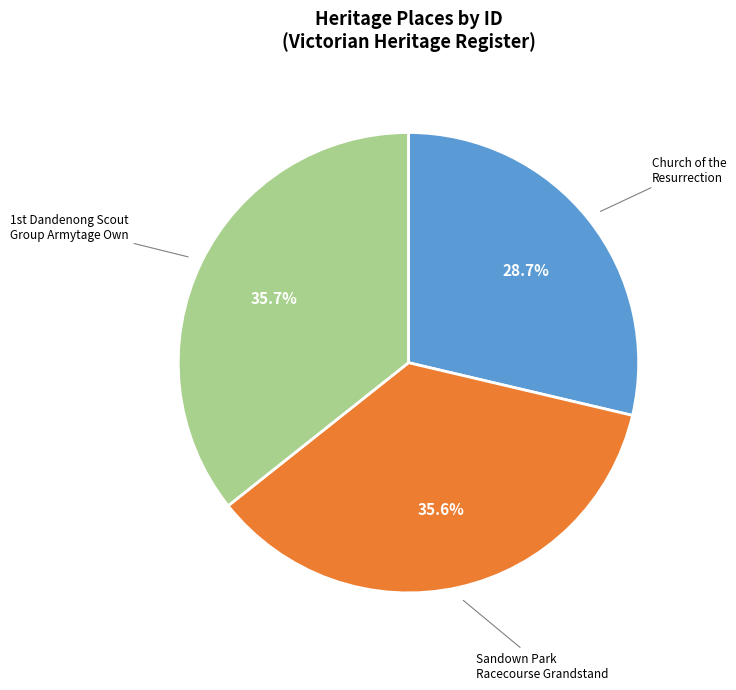

Does Church of the Resurrection account for over 50% of the chart?

No